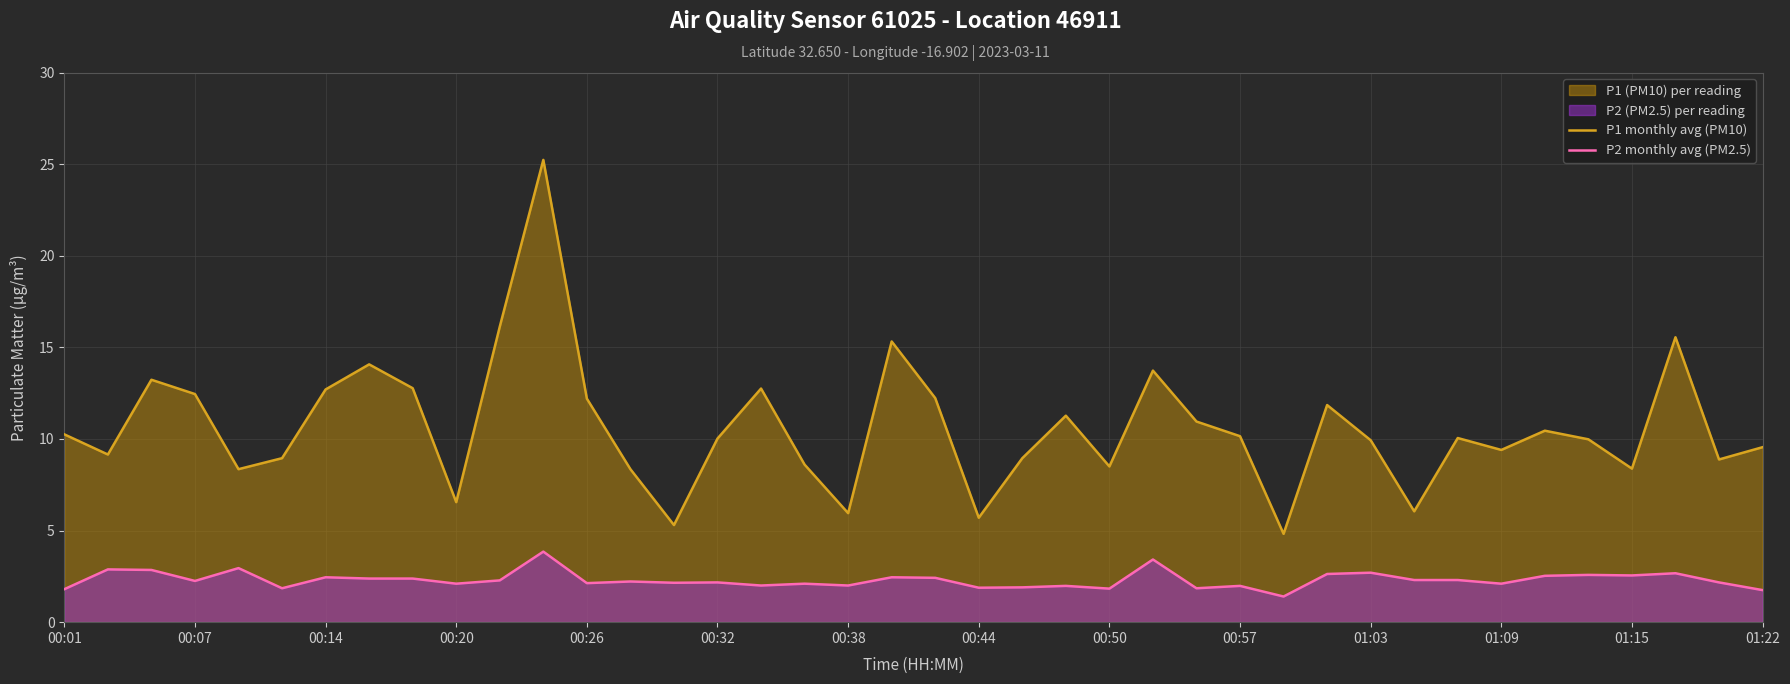

Read the P2 monthly avg (PM2.5) value at 26.

1.9